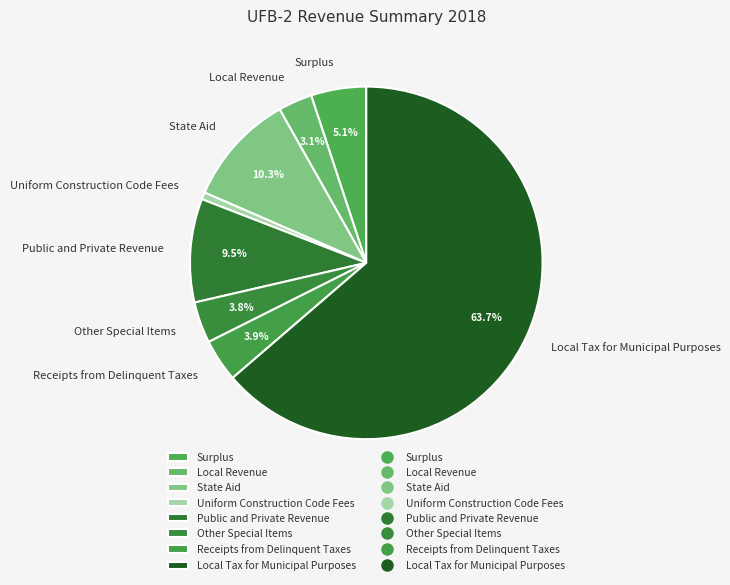

How much of the chart is everything except Local Revenue?

96.9%